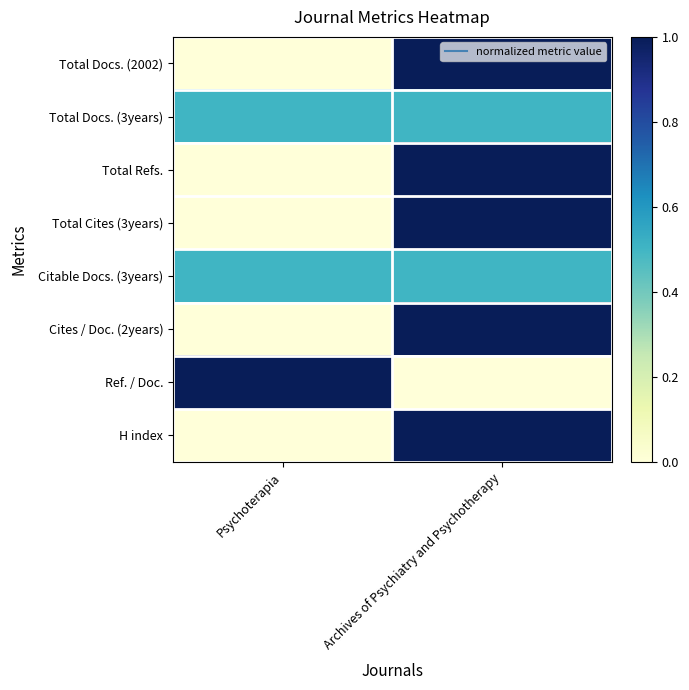

Which label corresponds to the largest value in the chart?

Archives of Psychiatry and Psychotherapy